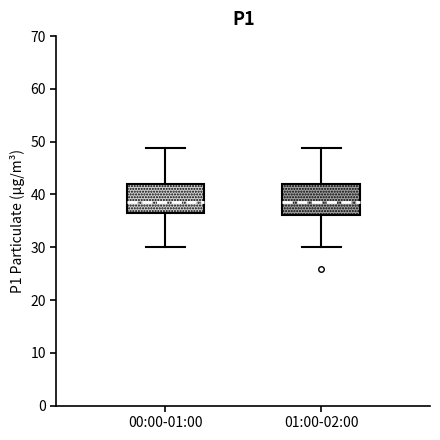

Reading left to right, transcribe this box plot: for each box, give where its median line is, the range the box spans, and where its two whiskers end, as read against the y-axis. The values are not printed on the chart, so give them approximately, as read against the axis.

00:00-01:00: median 39, box 36 to 42, whiskers 30 to 49
01:00-02:00: median 39, box 36 to 42, whiskers 30 to 49